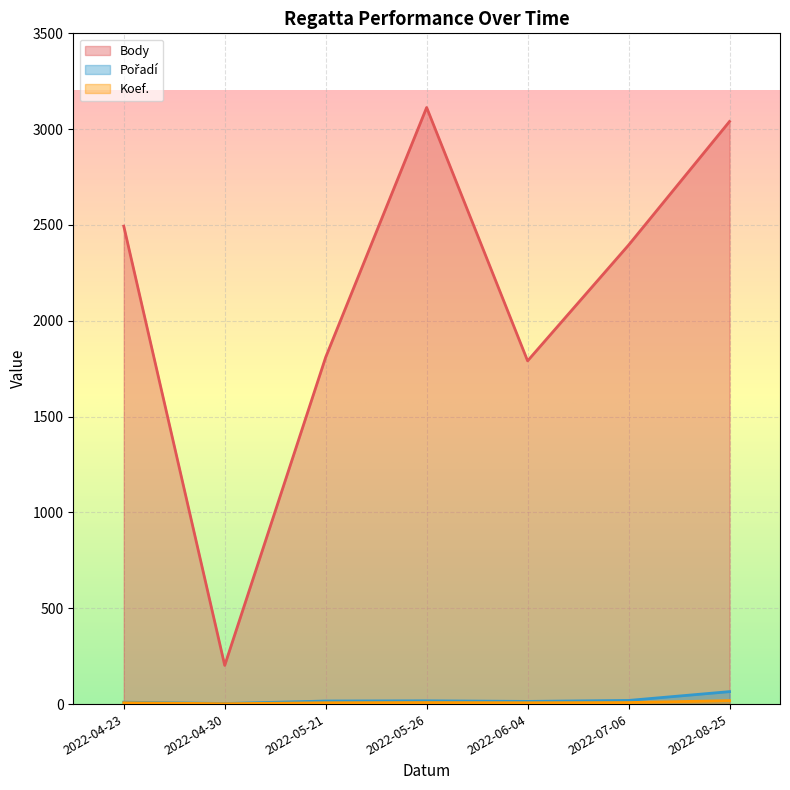

The Koef. series shows 2 at 2022-06-04. True or false?

False